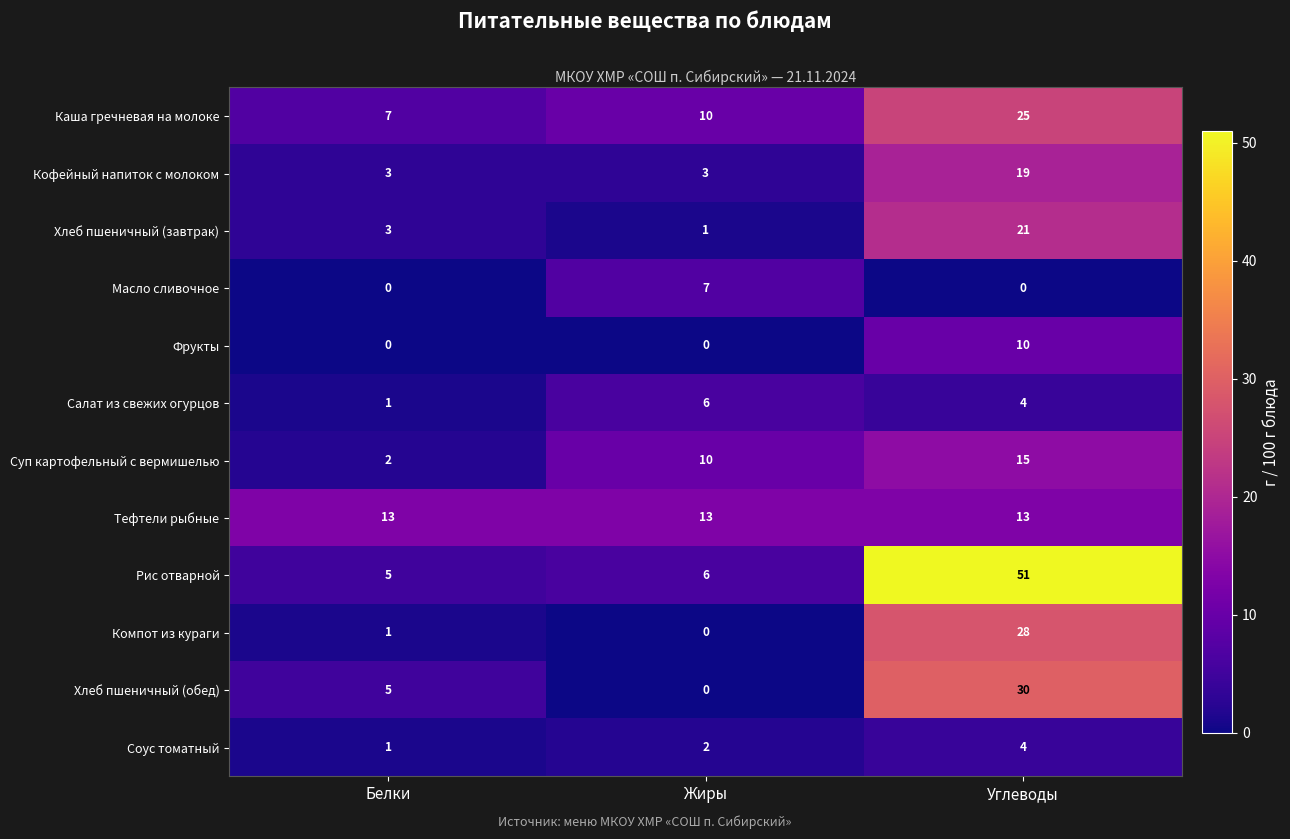

How many series are shown in this chart?

12